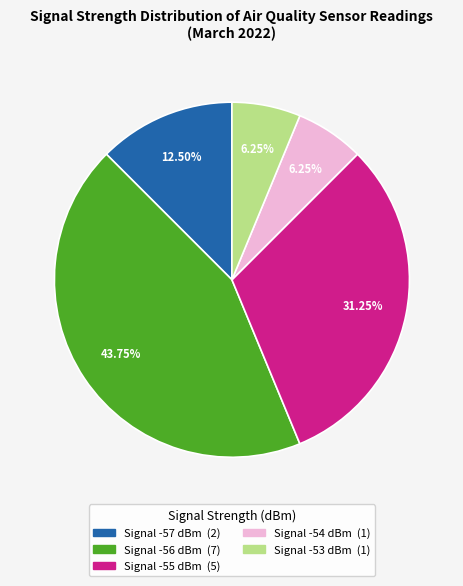

Does any single category account for the majority?

No